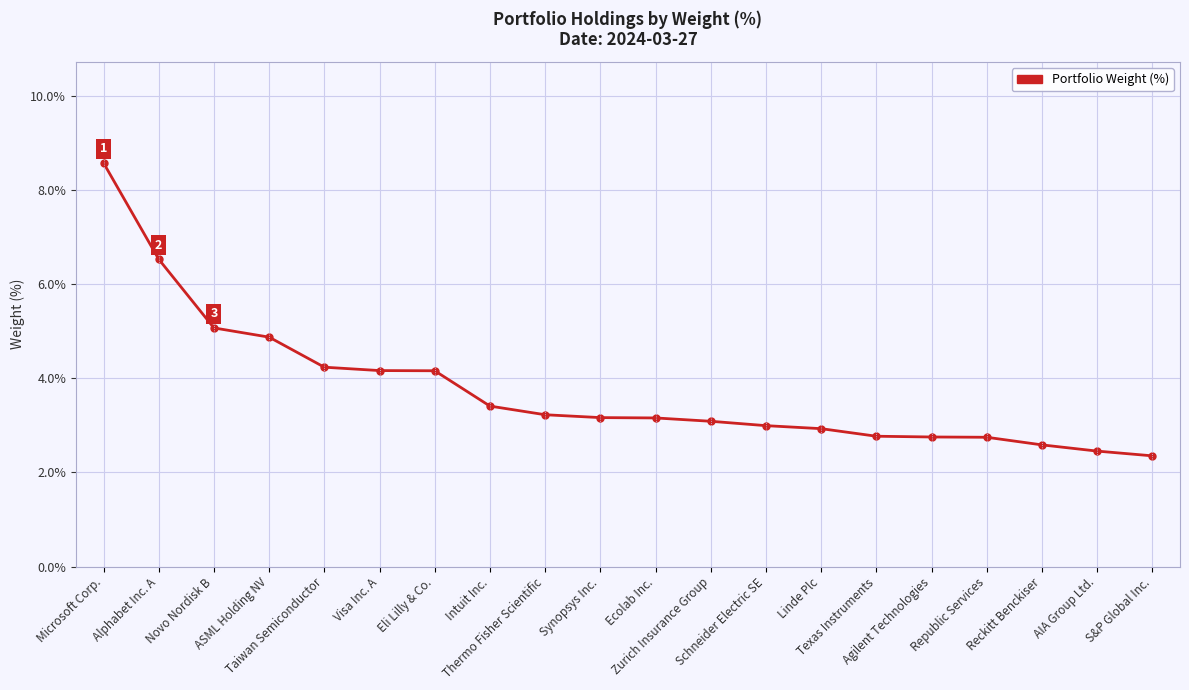

What is the difference between the maximum and second lowest values?

6.1